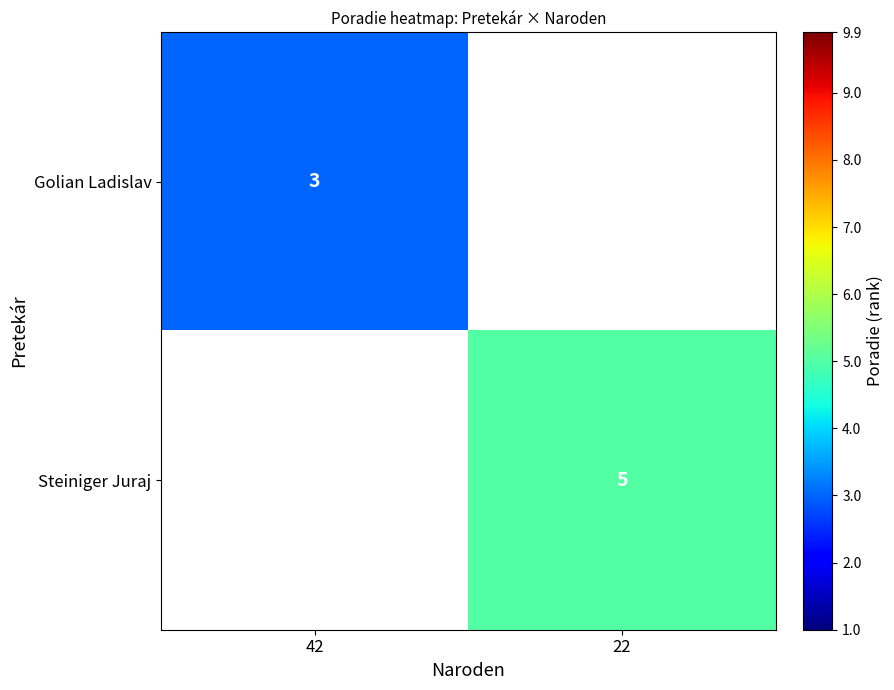

The Steiniger Juraj series shows 9 at 22. True or false?

False